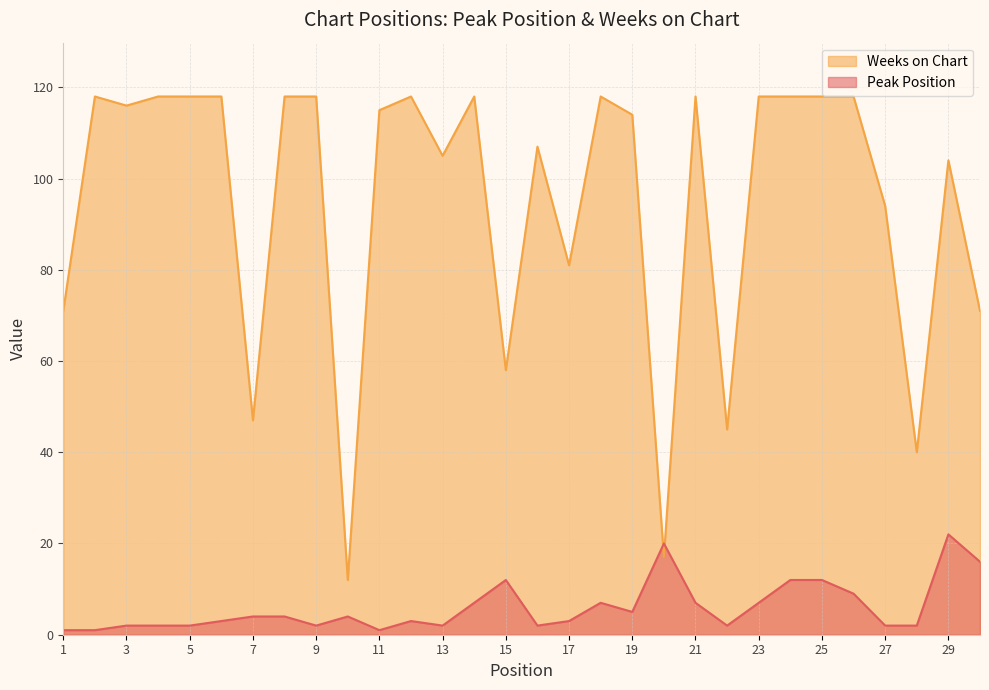

Rank the series by their average value, from lowest to highest.

Peak Position, Weeks on Chart